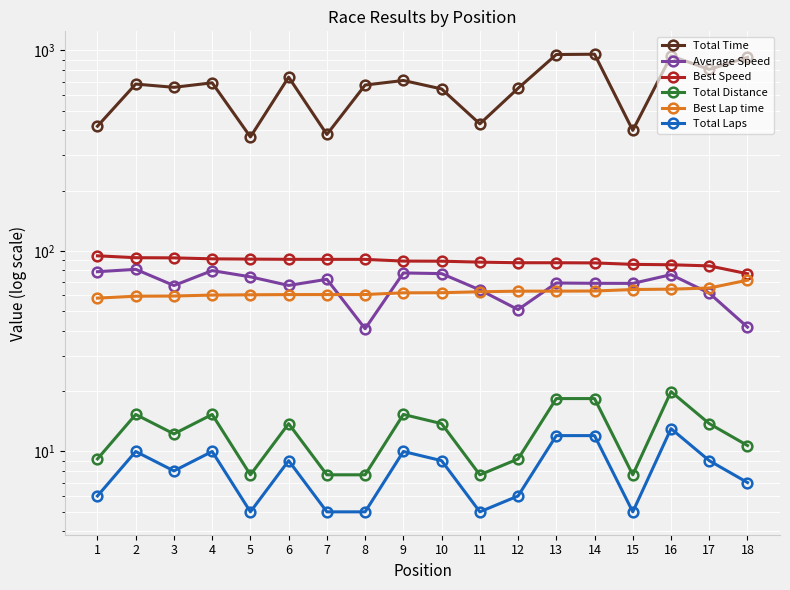

How many data points in Total Distance are less than 13?

9